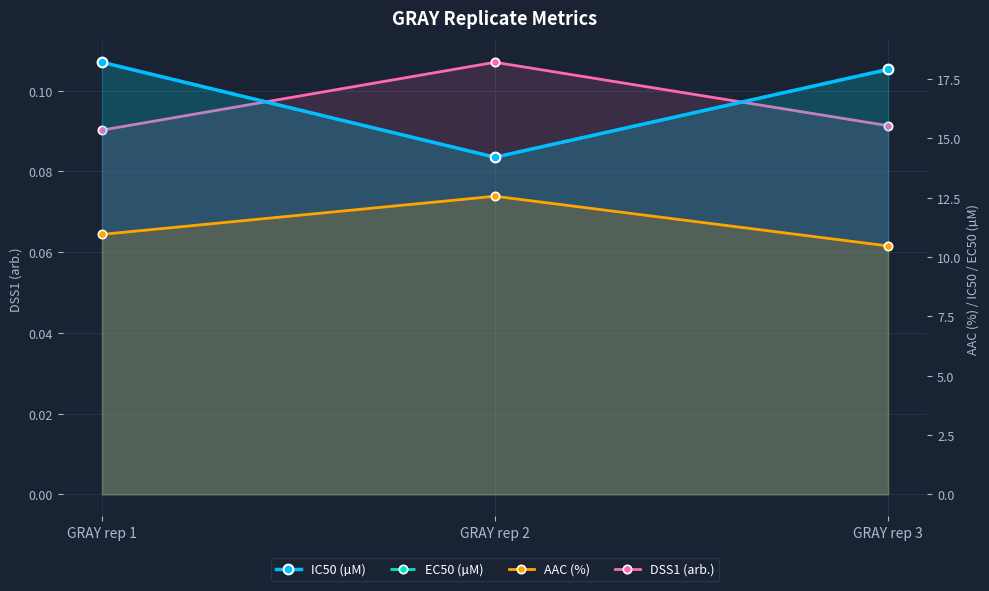

What is the spread (max minus min) of values at GRAY rep 2?

14.1